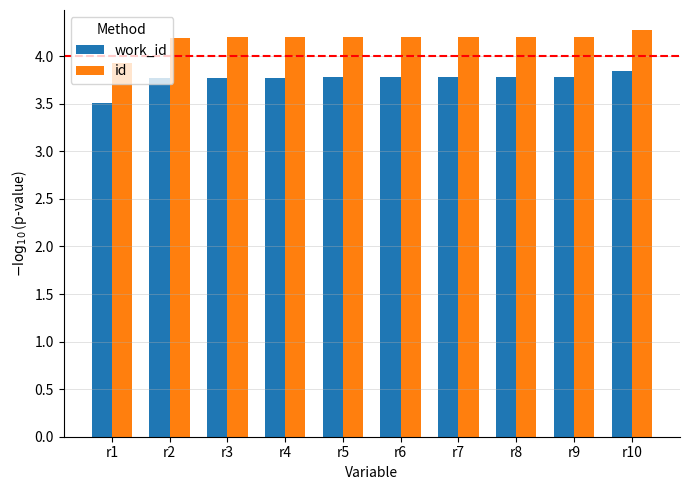

At which label does work_id reach its minimum?

r1